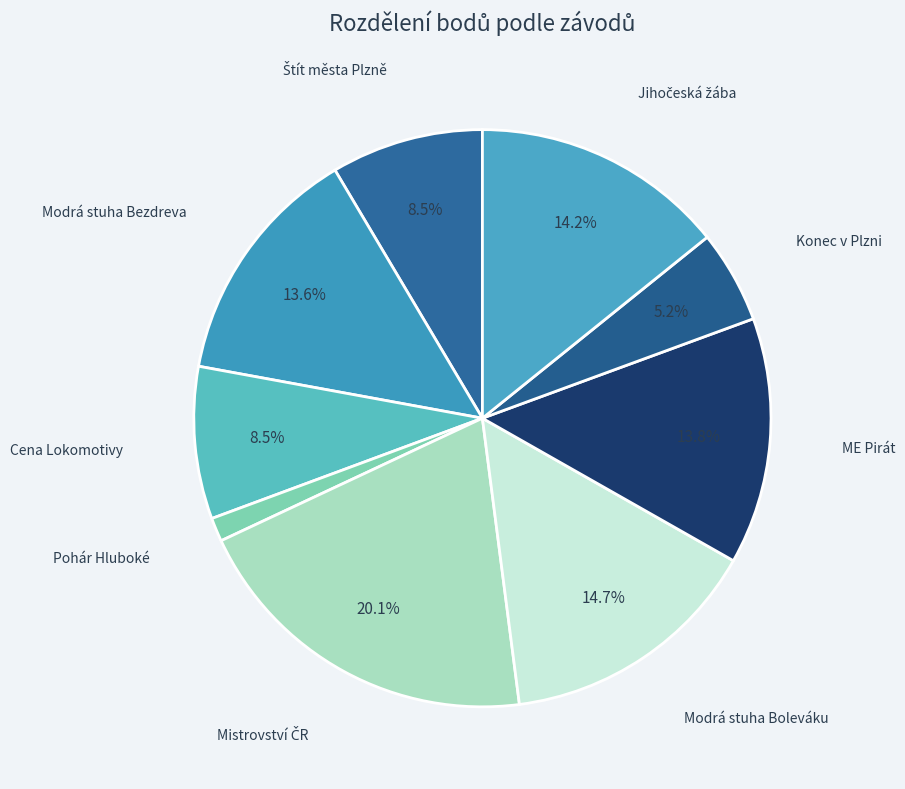

To the nearest percent, what is the combined percentage of Modrá stuha Boleváku and Pohár Hluboké?

16%